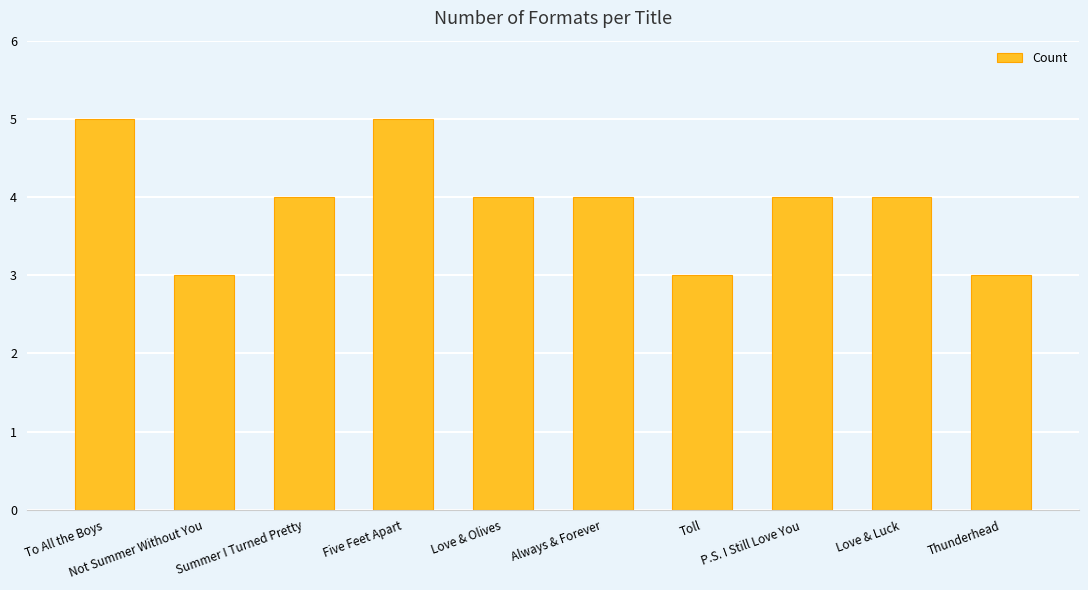

What is the approximate value at Not Summer Without You?

3